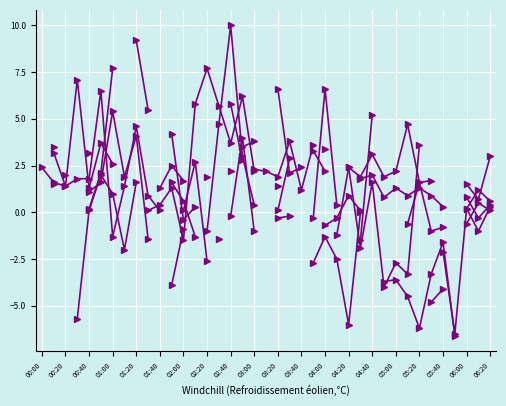

True or false: col_2 and col_1 intersect in this chart.

True